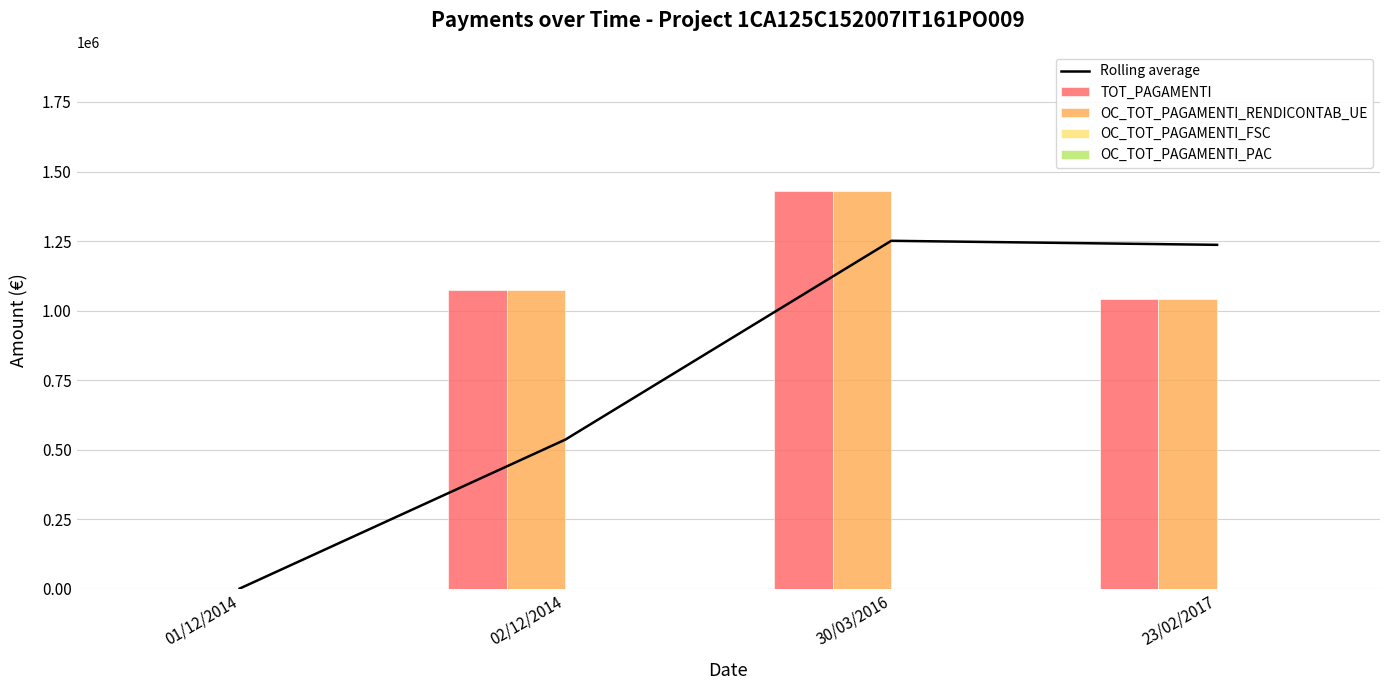

Between 02/12/2014 and 30/03/2016, which is larger?

30/03/2016